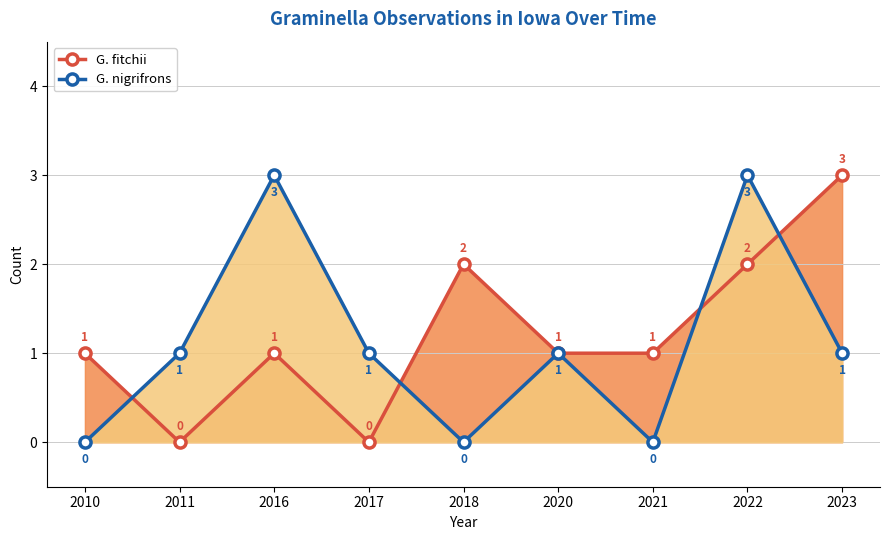

The G. nigrifrons series shows 0 at 2021. True or false?

True